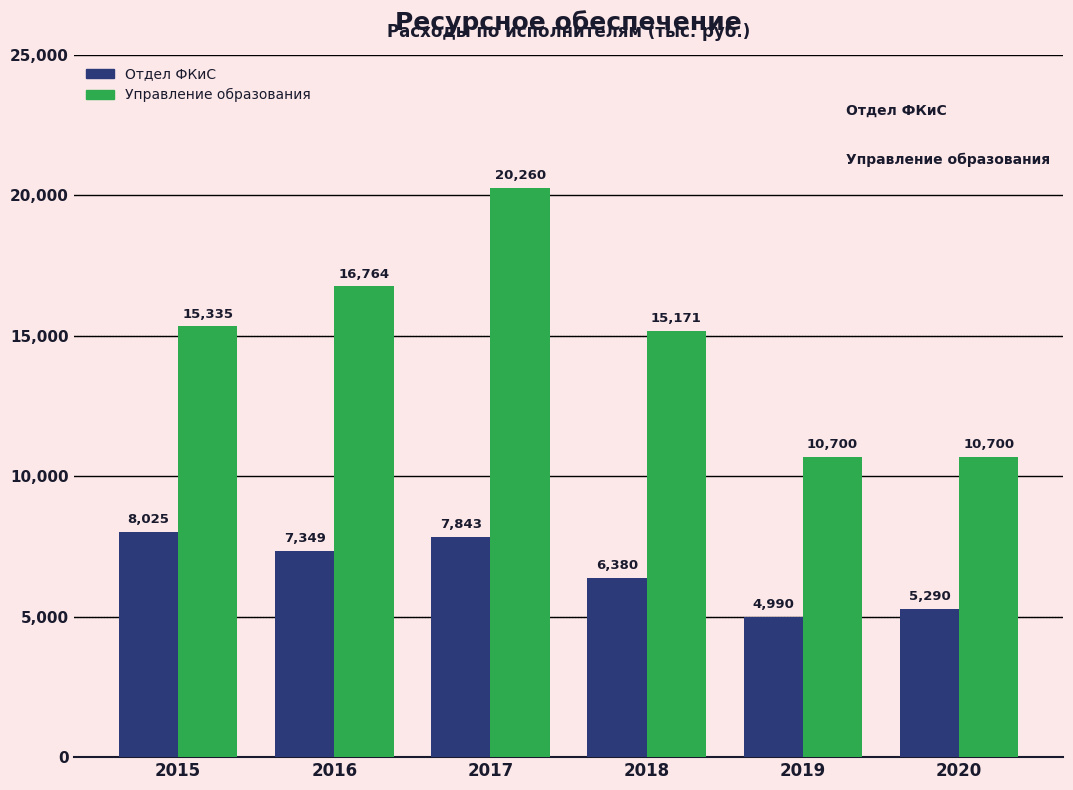

What is the sum of all Управление образования values?

88929.8